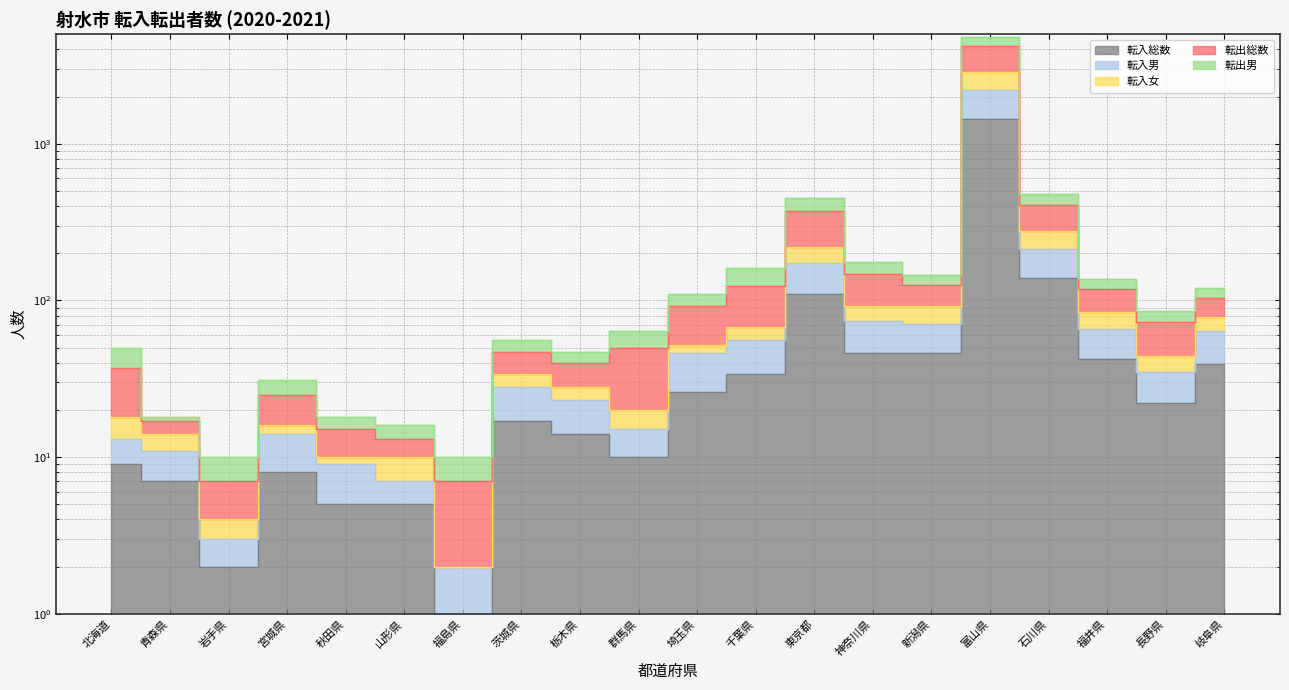

Where does the 転入女 series first go above 44?

埼玉県